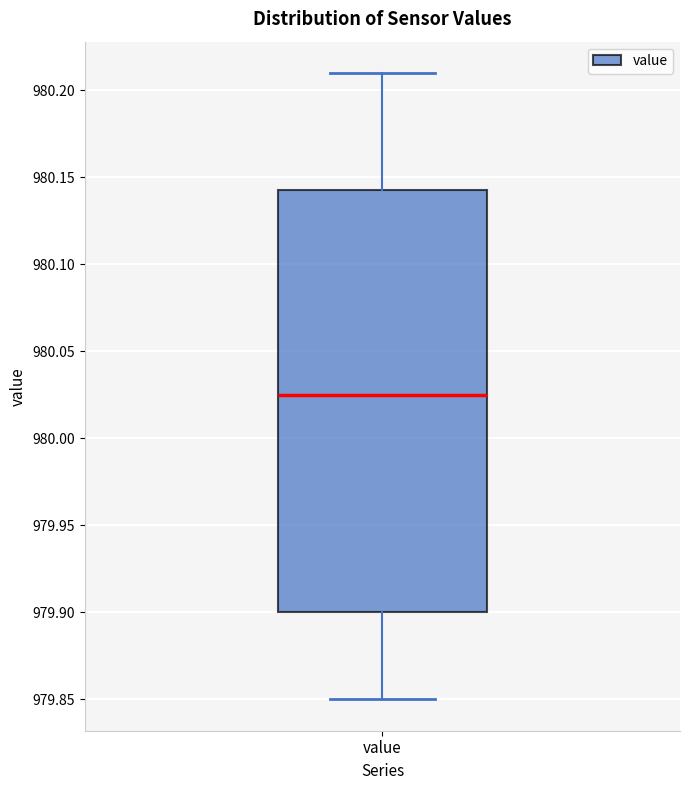

Read this box plot against the y-axis: the position of the median line, the range covered by the box, and the ends of both whiskers. The values are not printed on the chart, so give them approximately, as read against the axis.

median 980.025, box 979.900 to 980.145, whiskers 979.850 to 980.210